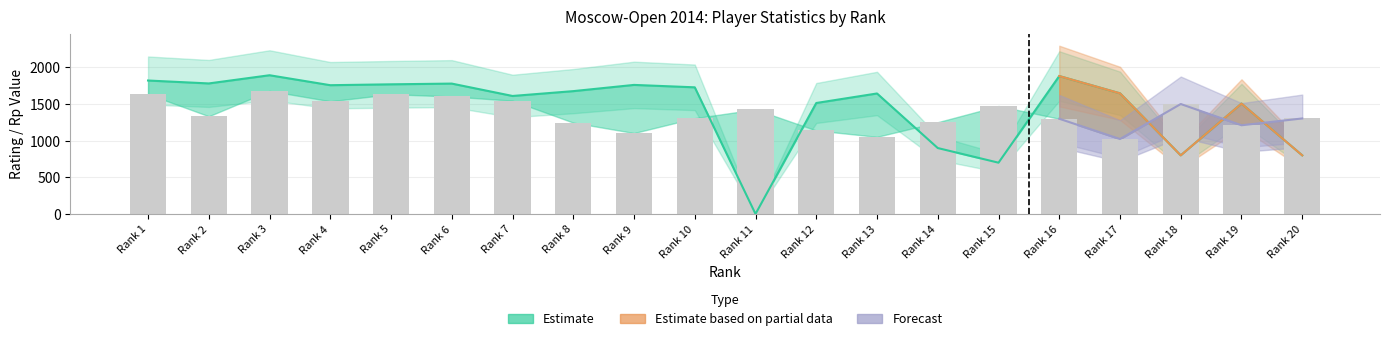

Is it true that Rating equals 475.7 at 3?

False